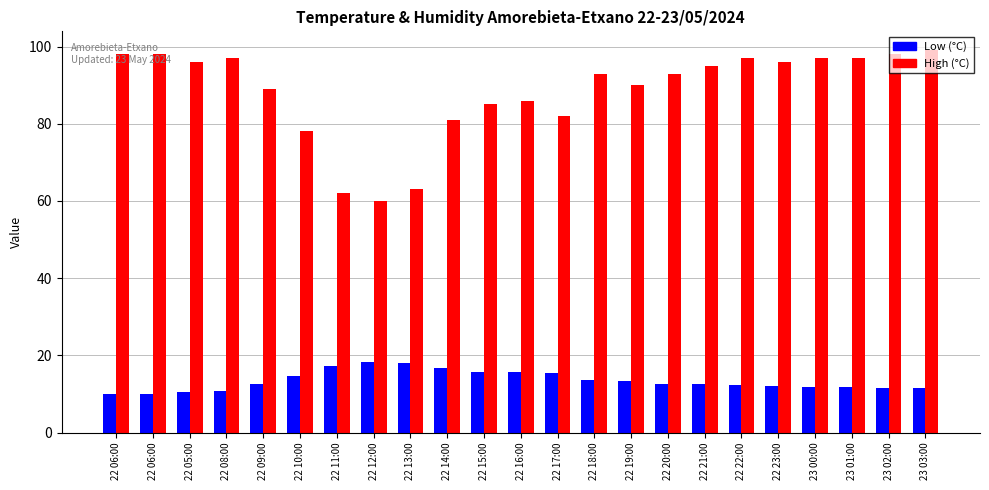

What are all the series names shown in the legend?

Low (°C), High (°C)